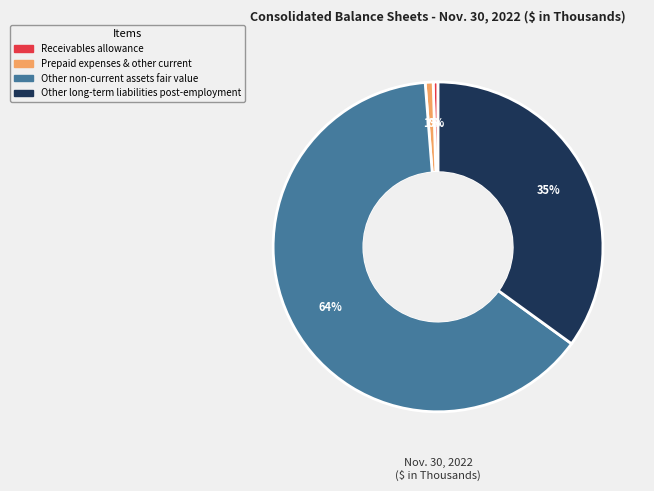

Combined, do Receivables allowance and Other long-term liabilities post-employment account for over 50%?

No